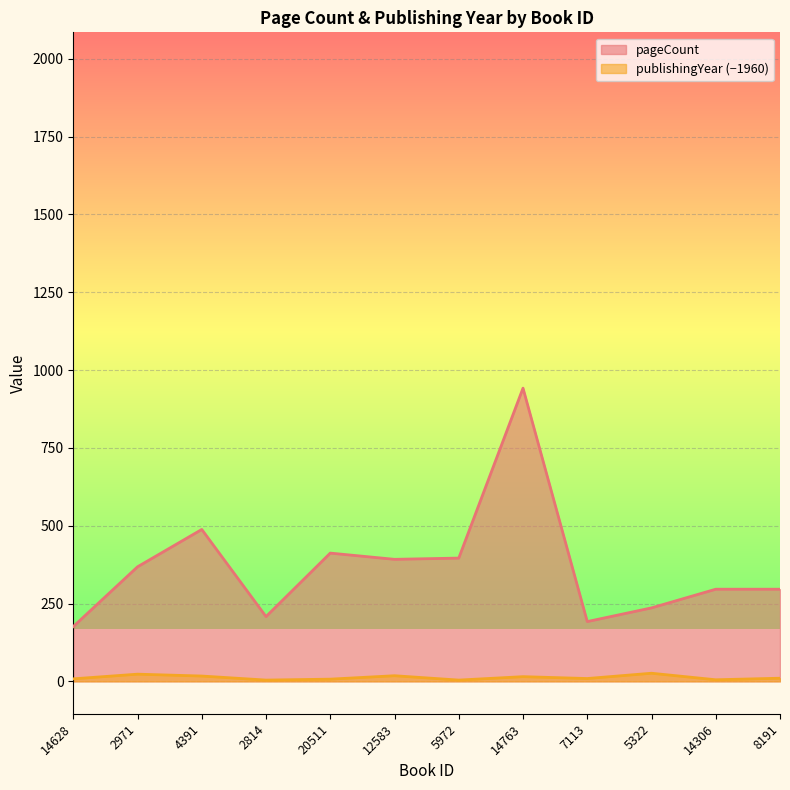

What is the spread (max minus min) of values at 12583?

374